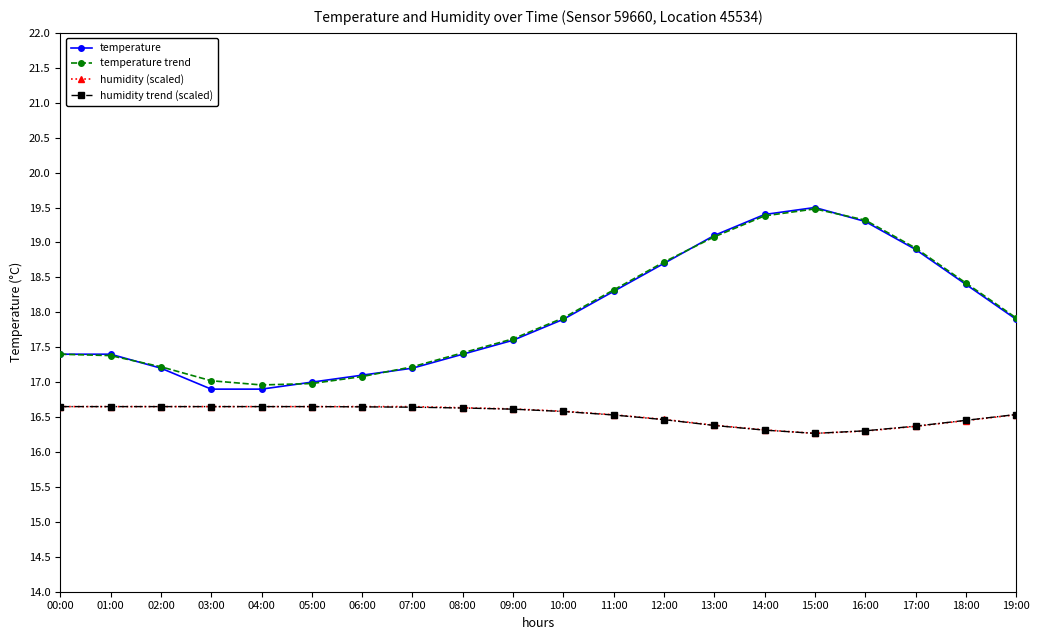

What is the minimum value shown in the chart?

16.3